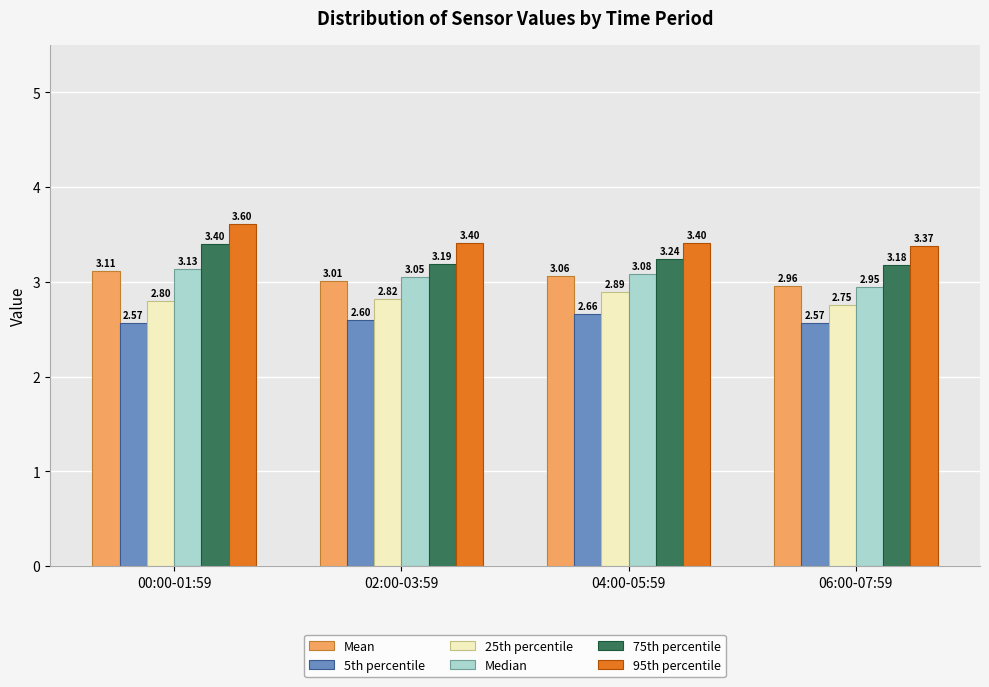

Which series has the largest total across all categories?

95th percentile